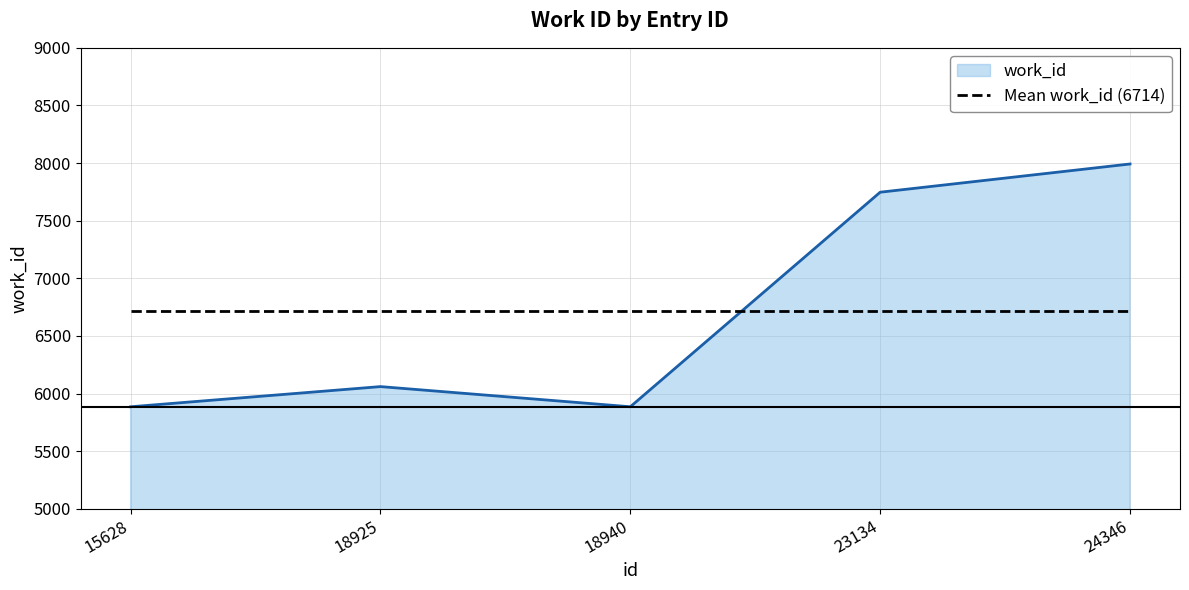

Which series has the largest range (max minus min)?

work_id